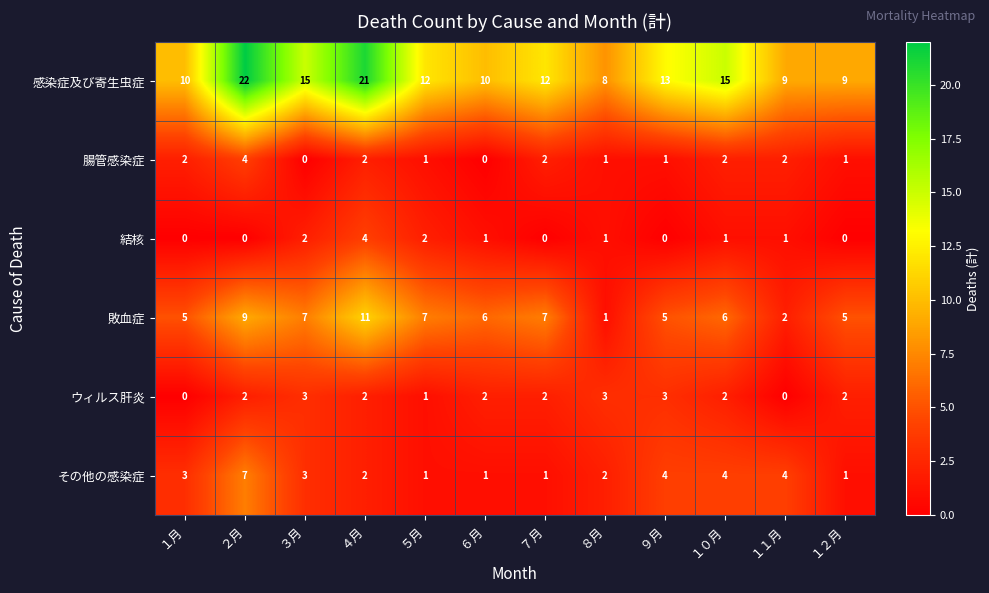

The value of 腸管感染症 at １１月 is 1. True or false?

False